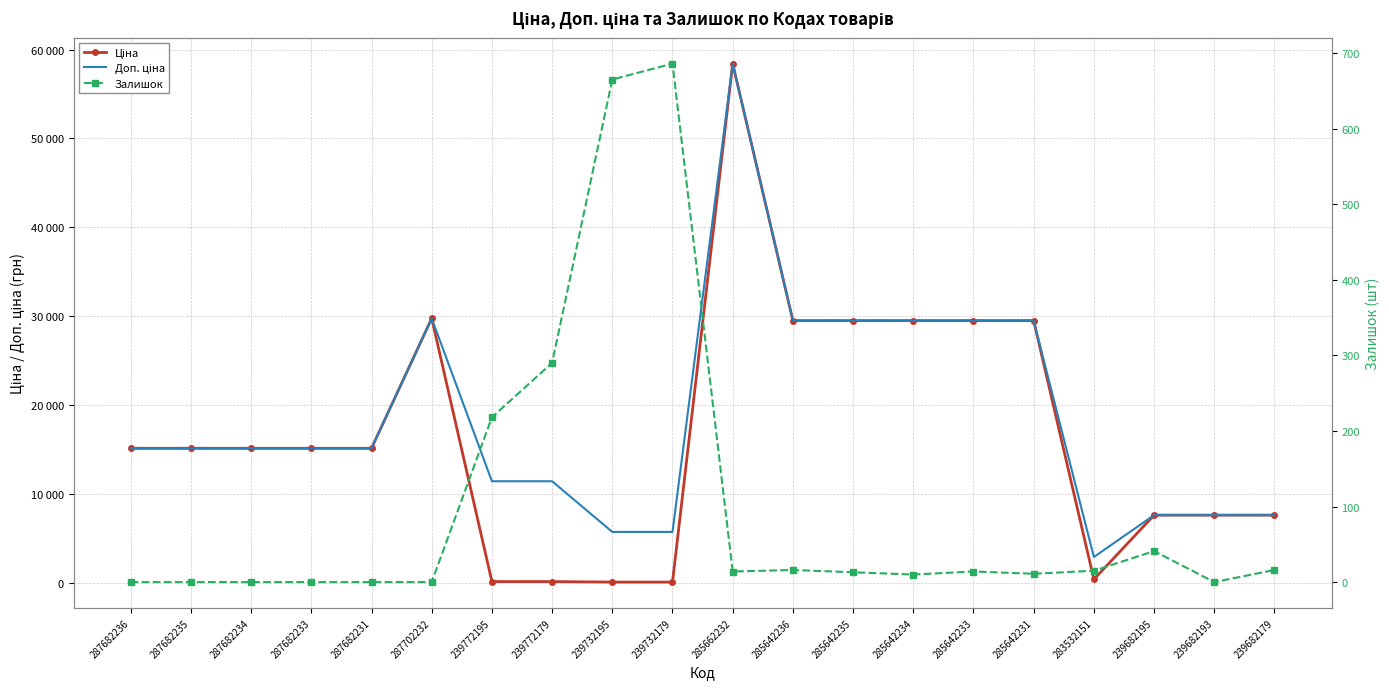

Is this an area chart (filled region under the line)?

No